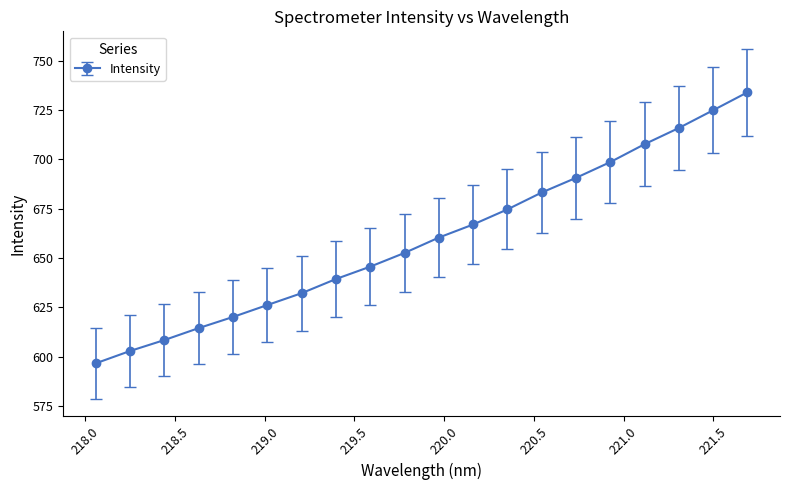

What is the difference between the second highest and minimum values?

128.1